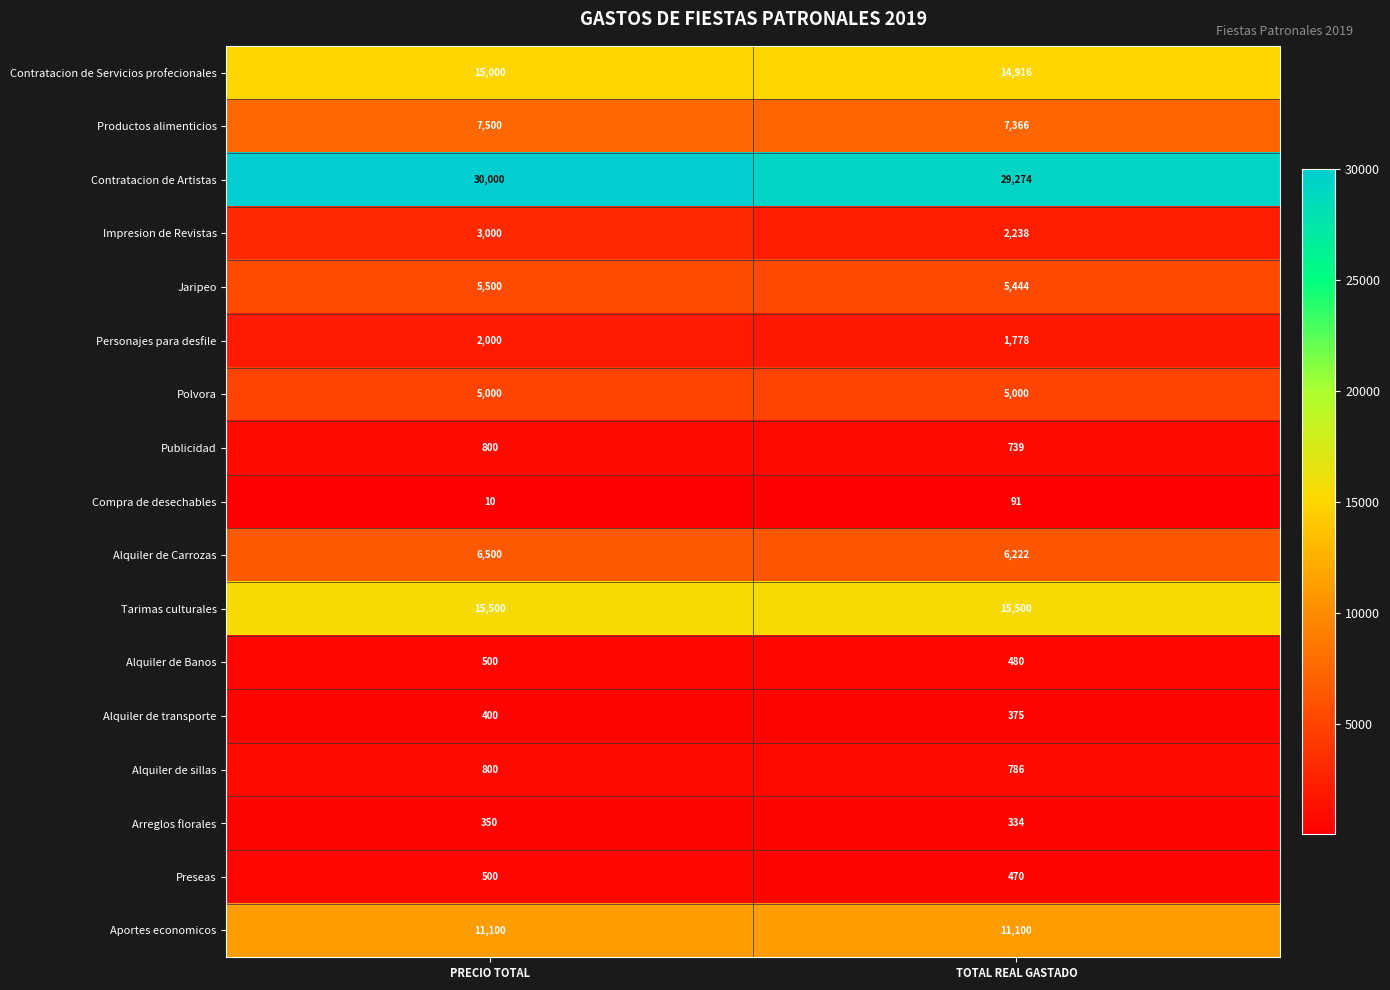

Which series has the largest total across all categories?

Contratacion de Artistas